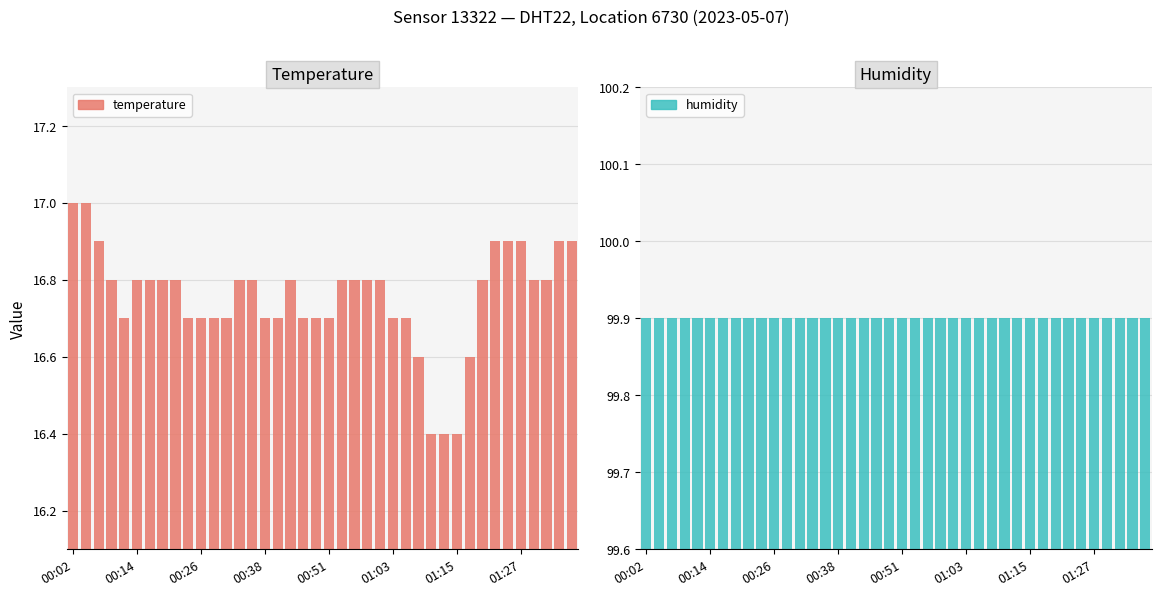

Reading left to right, transcribe all the data shown in this chart.

temperature: 17.0	17.0	16.9	16.8	16.7	16.8	16.8	16.8	16.8	16.7	16.7	16.7	16.7	16.8	16.8	16.7	16.7	16.8	16.7	16.7	16.7	16.8	16.8	16.8	16.8	16.7	16.7	16.6	16.4	16.4	16.4	16.6	16.8	16.9	16.9	16.9	16.8	16.8	16.9	16.9
humidity: 99.9	99.9	99.9	99.9	99.9	99.9	99.9	99.9	99.9	99.9	99.9	99.9	99.9	99.9	99.9	99.9	99.9	99.9	99.9	99.9	99.9	99.9	99.9	99.9	99.9	99.9	99.9	99.9	99.9	99.9	99.9	99.9	99.9	99.9	99.9	99.9	99.9	99.9	99.9	99.9